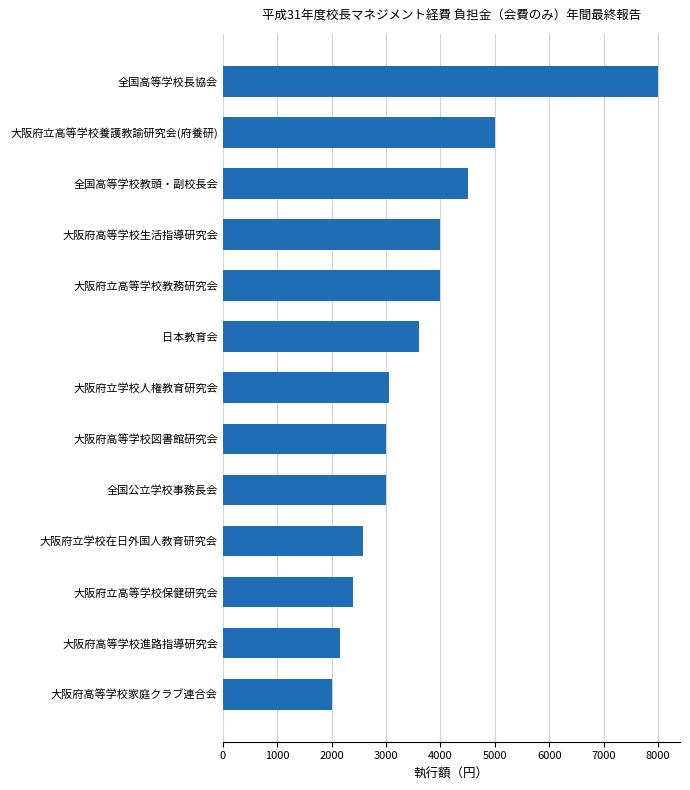

What is the greatest value displayed?

8000